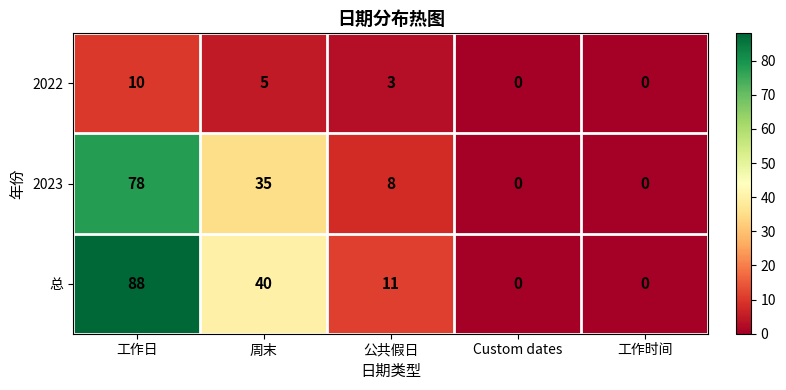

Reading left to right, what are all the values shown in this chart?

2022: 工作日=10	周末=5	公共假日=3	Custom dates=0	工作时间=0
2023: 工作日=78	周末=35	公共假日=8	Custom dates=0	工作时间=0
总: 工作日=88	周末=40	公共假日=11	Custom dates=0	工作时间=0